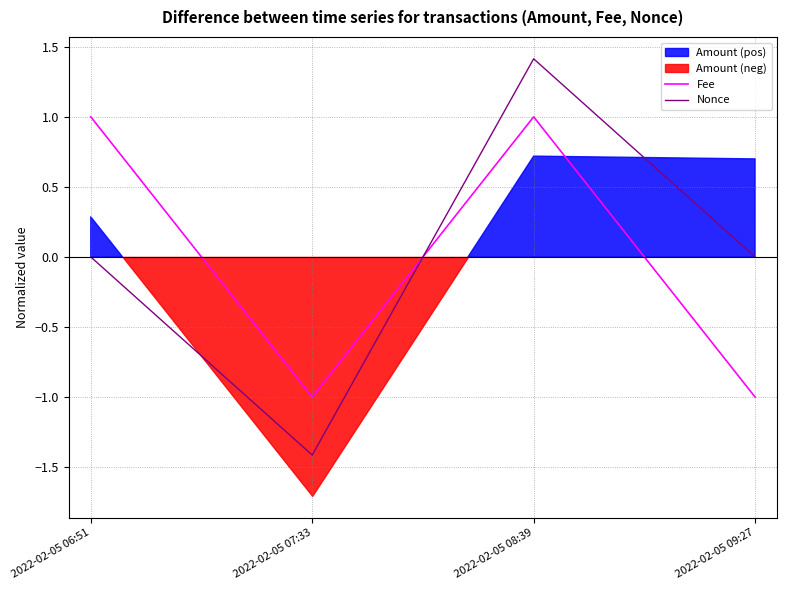

The value of Nonce at 2022-02-05 07:33 is -2.5. True or false?

False